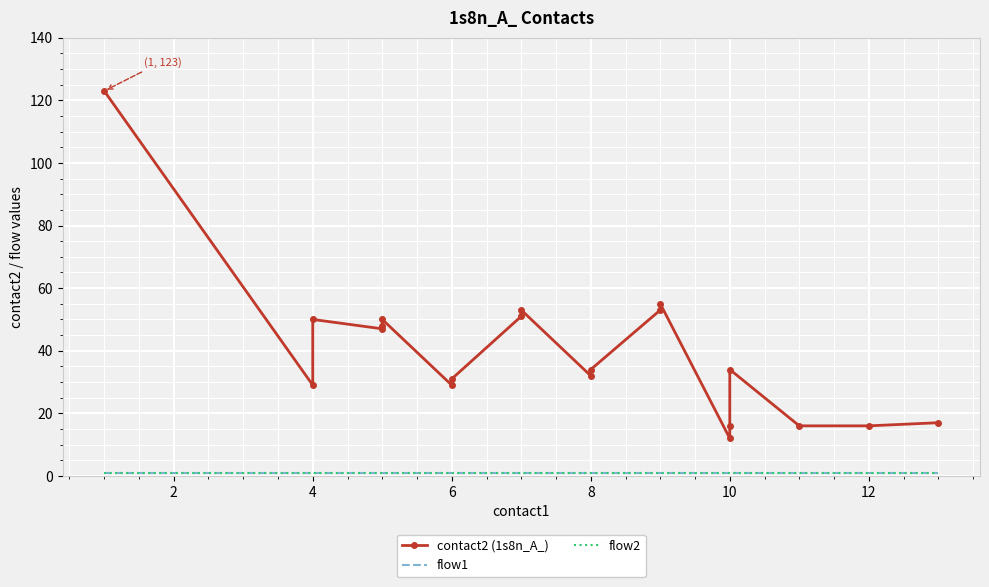

Which has a higher value, 6 or 10?

10